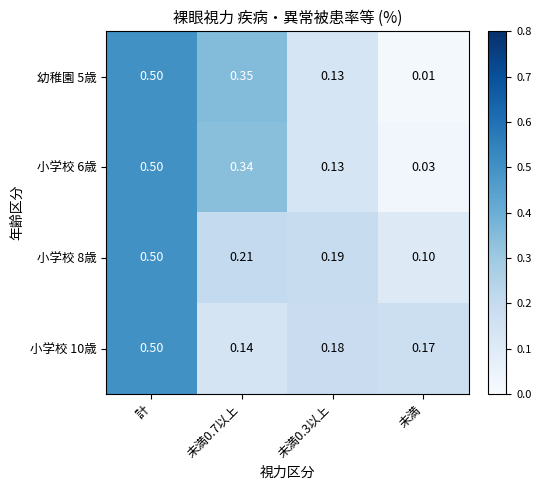

At which category is the sum across all series the highest?

計